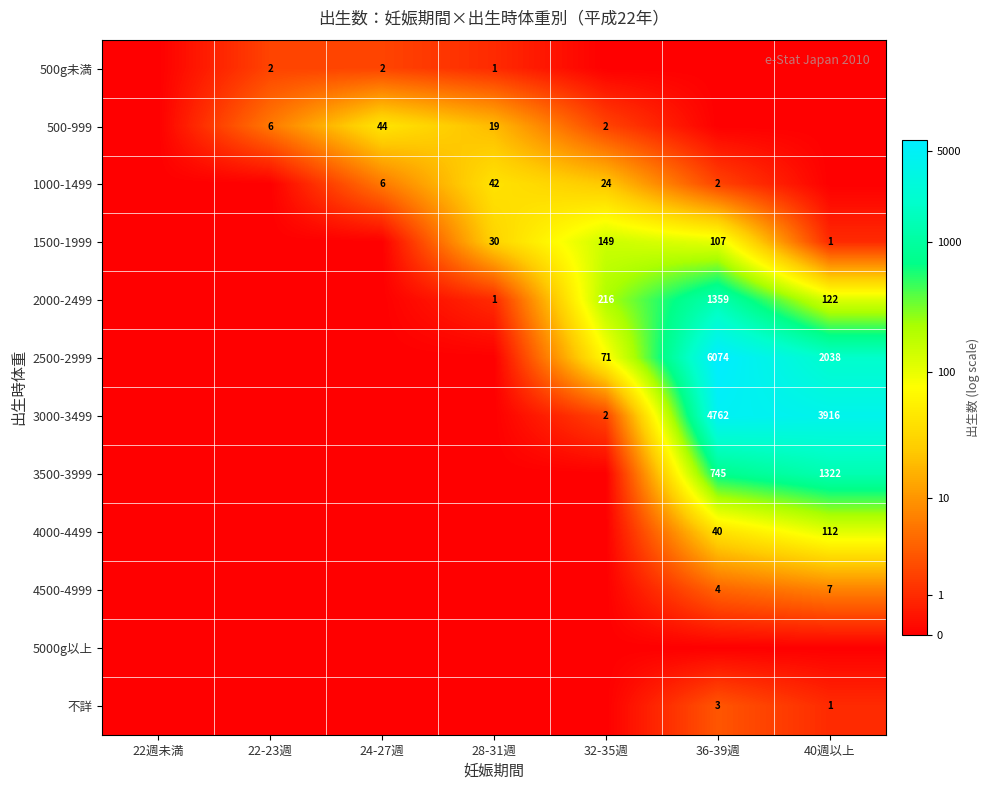

How many distinct data groups are displayed?

12